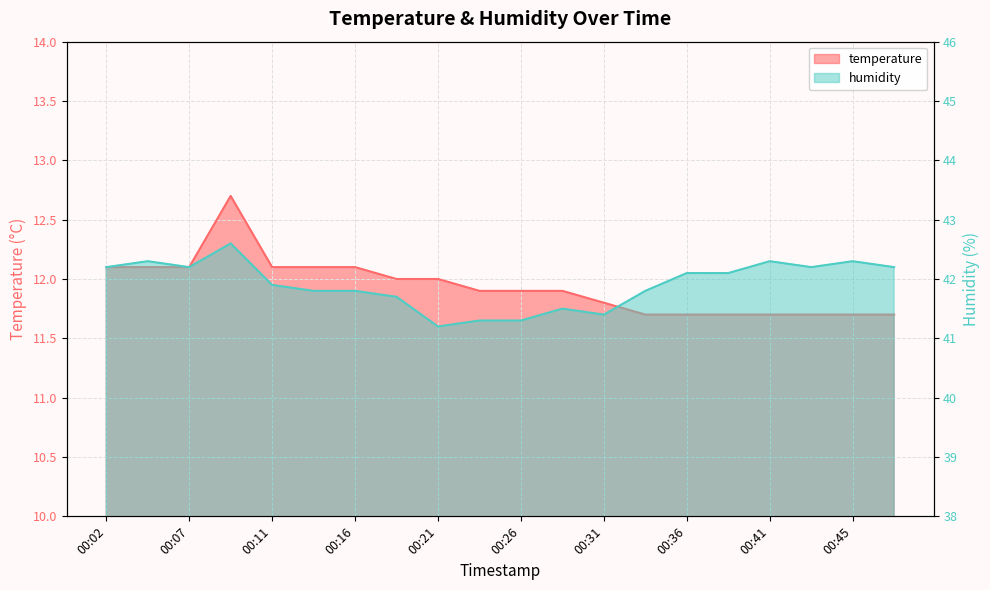

Reading left to right, extract all data points from this chart.

temperature: 12.1	12.1	12.1	12.7	12.1	12.1	12.1	12.0	12.0	11.9	11.9	11.9	11.8	11.7	11.7	11.7	11.7	11.7	11.7	11.7
humidity: 42.2	42.3	42.2	42.6	41.9	41.8	41.8	41.7	41.2	41.3	41.3	41.5	41.4	41.8	42.1	42.1	42.3	42.2	42.3	42.2